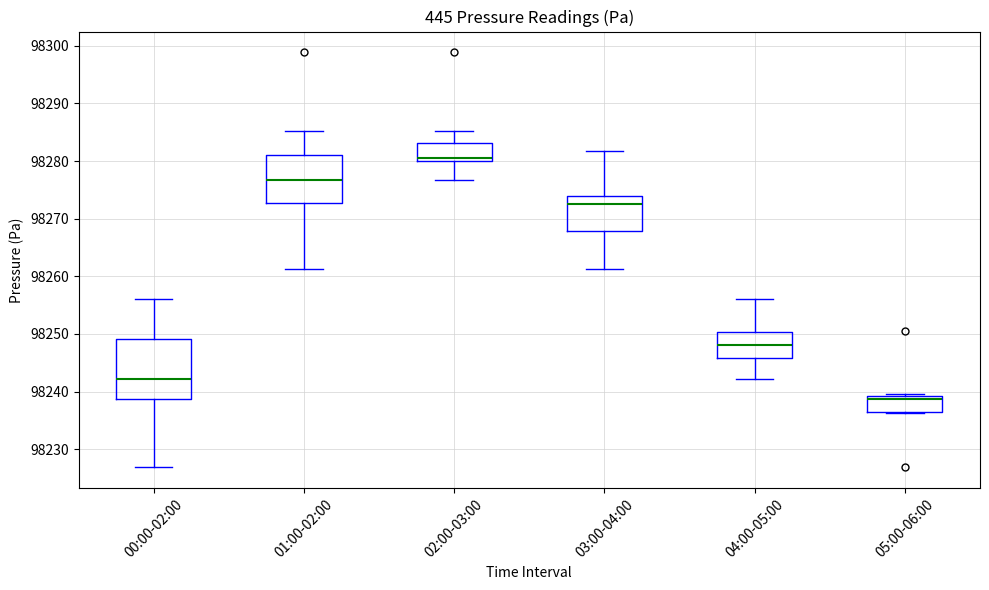

Reading left to right, read every box against the y-axis: the position of its median line, the range the box covers, and the ends of its whiskers. The values are not printed on the chart, so give them approximately, as read against the axis.

00:00-02:00: median 98242, box 98239 to 98249, whiskers 98227 to 98256
01:00-02:00: median 98277, box 98273 to 98281, whiskers 98261 to 98285
02:00-03:00: median 98281, box 98280 to 98283, whiskers 98277 to 98285
03:00-04:00: median 98273, box 98268 to 98274, whiskers 98261 to 98282
04:00-05:00: median 98248, box 98246 to 98250, whiskers 98242 to 98256
05:00-06:00: median 98239 (just below the box's upper edge), box 98236 to 98239, whiskers 98236 to 98240